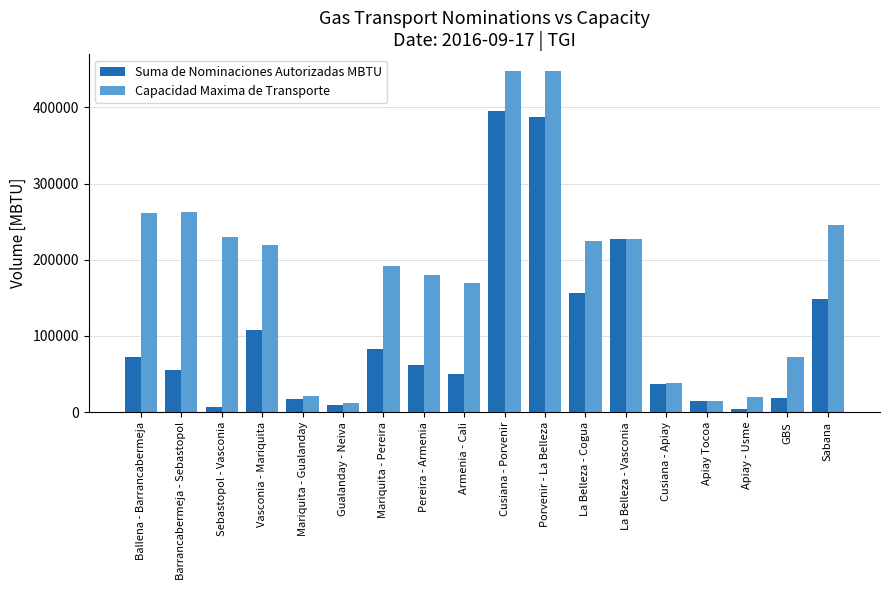

How many data points in Capacidad Maxima de Transporte are above 219348?

9